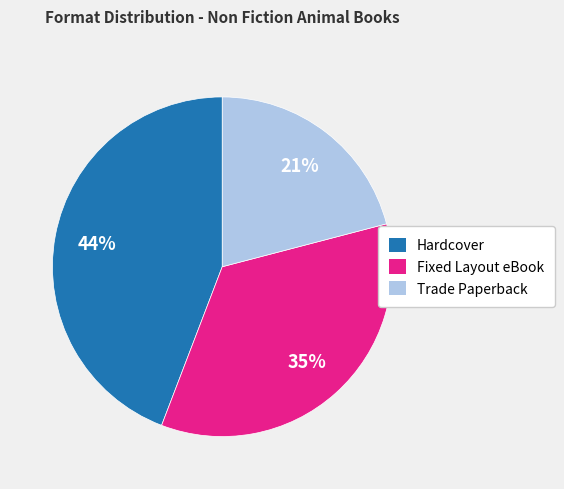

To the nearest percent, what is the average slice percentage?

33%